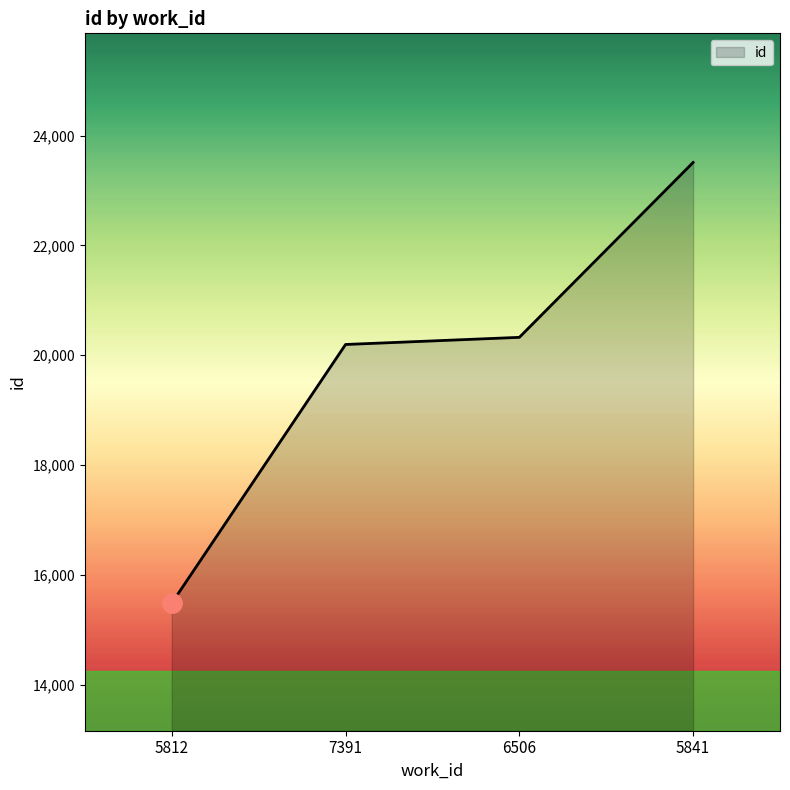

Reading left to right, what are all the values shown in this chart?

5812=15487	7391=20196	6506=20326	5841=23510